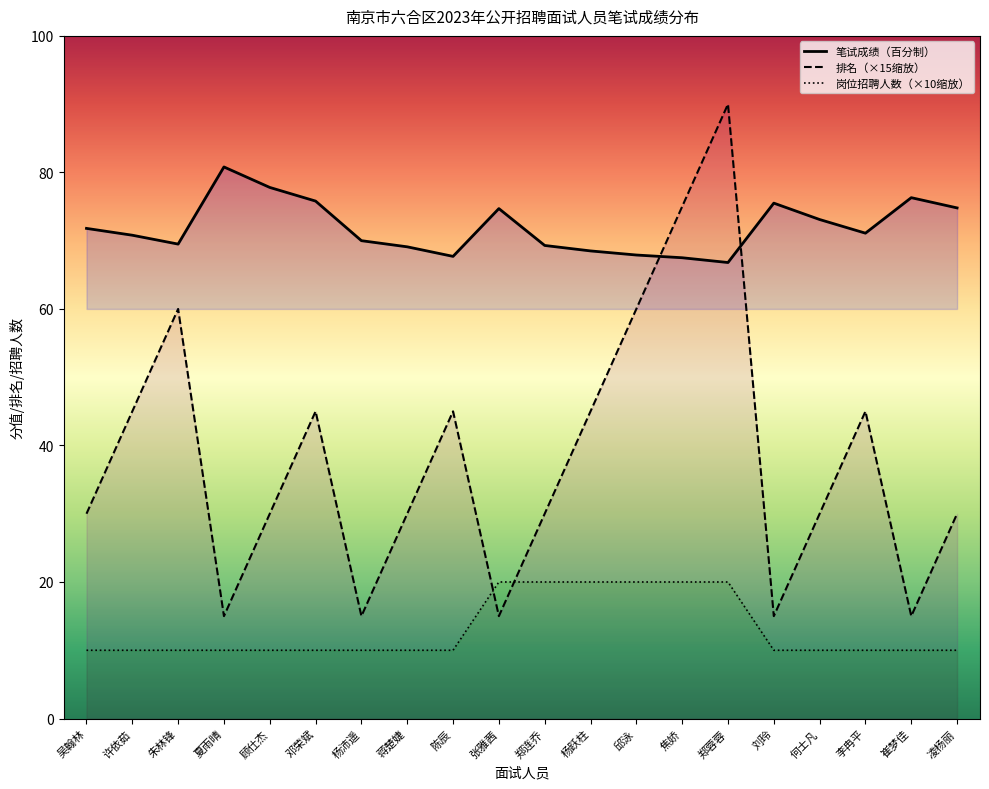

The 笔试成绩（百分制） series shows 26.1 at 陈辰. True or false?

False